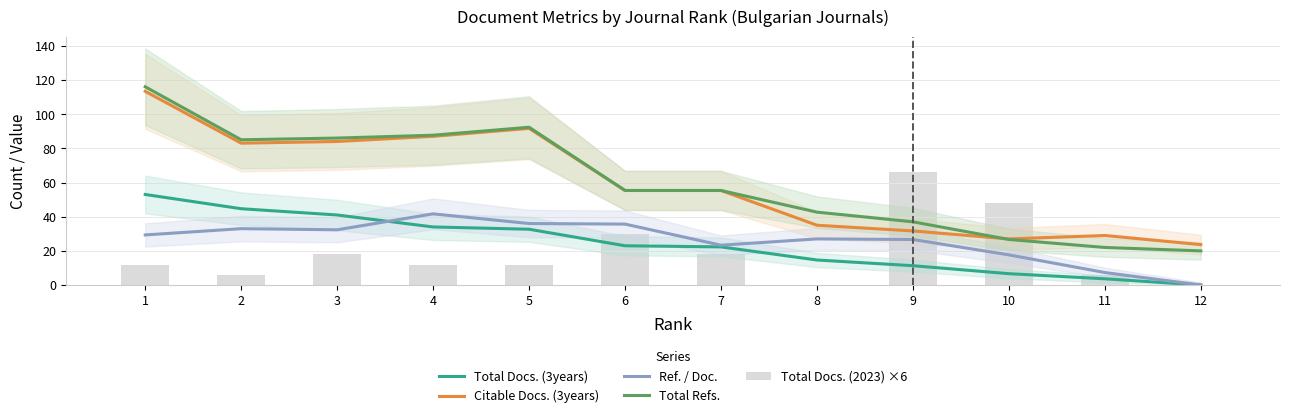

What is the greatest value displayed?

116.0